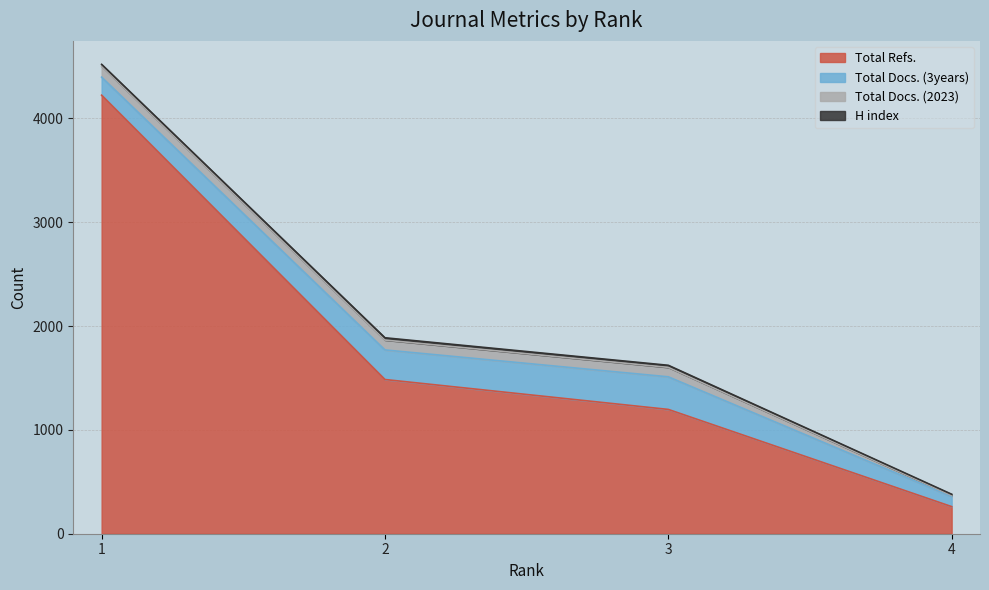

The value of H index at 1 is 24. True or false?

False